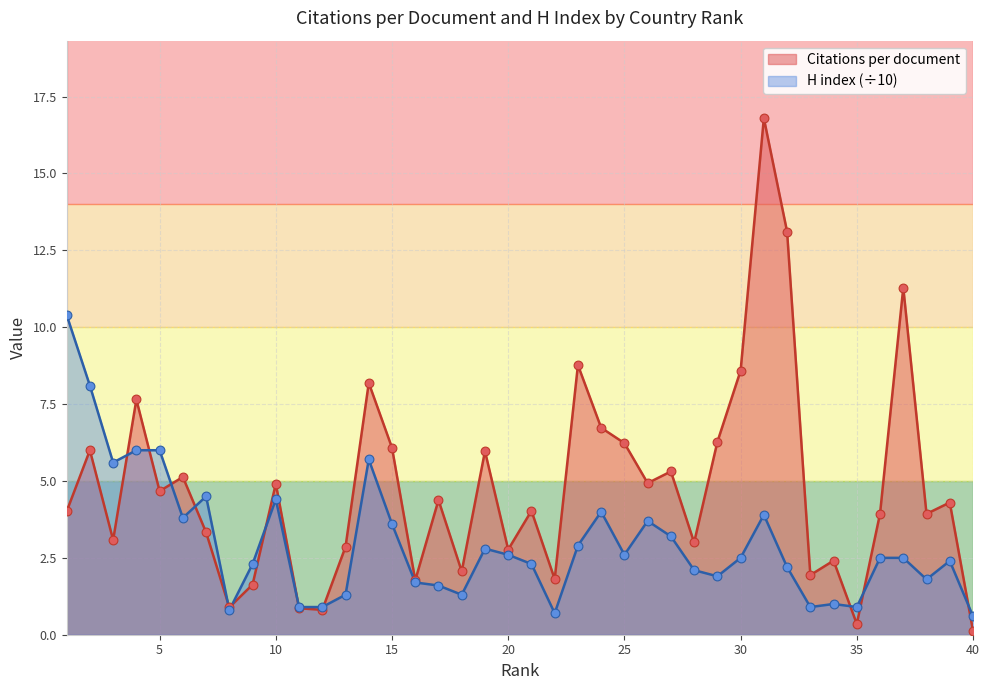

Which series has the largest total across all categories?

Citations per document